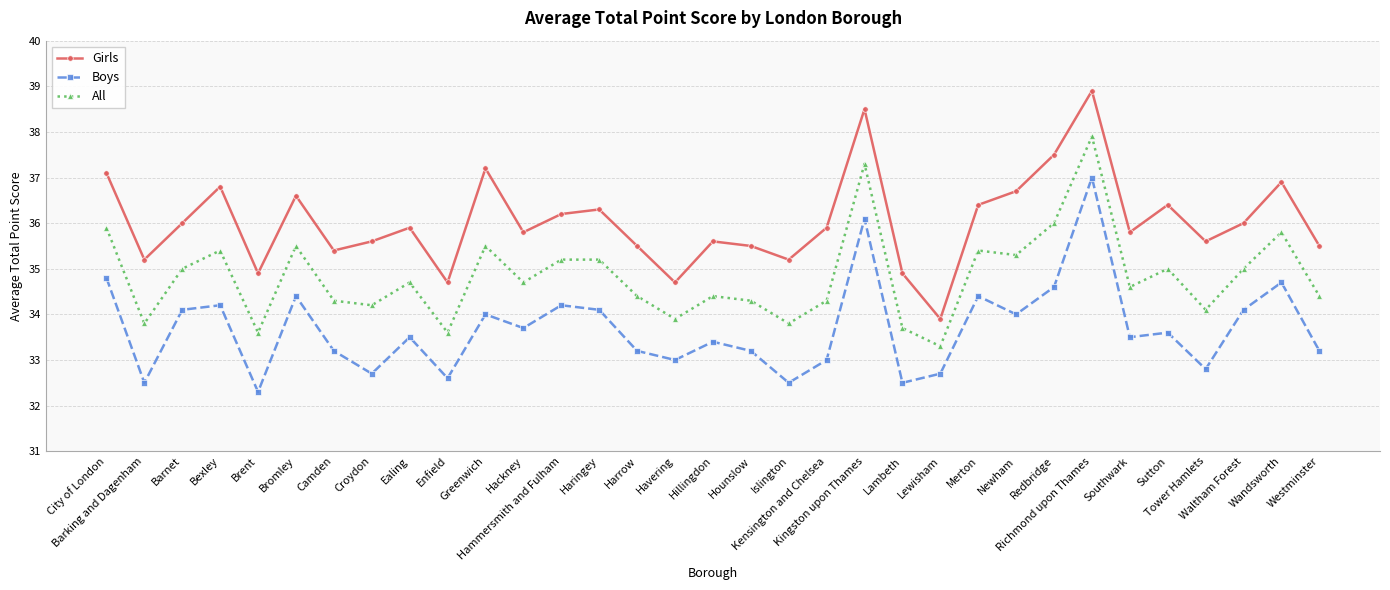

What position from the left is Lambeth?

22